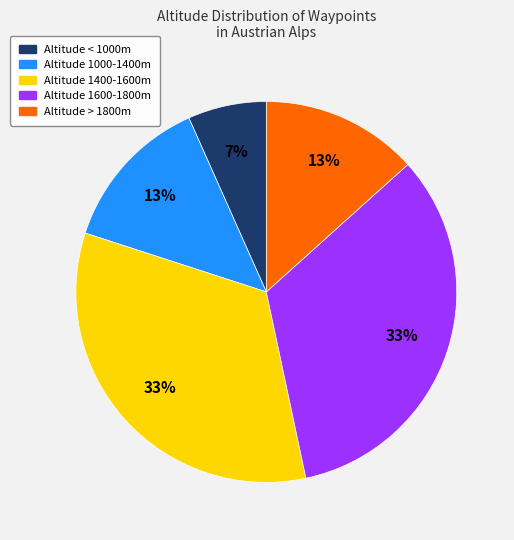

To the nearest percent, what is the average slice percentage?

20%